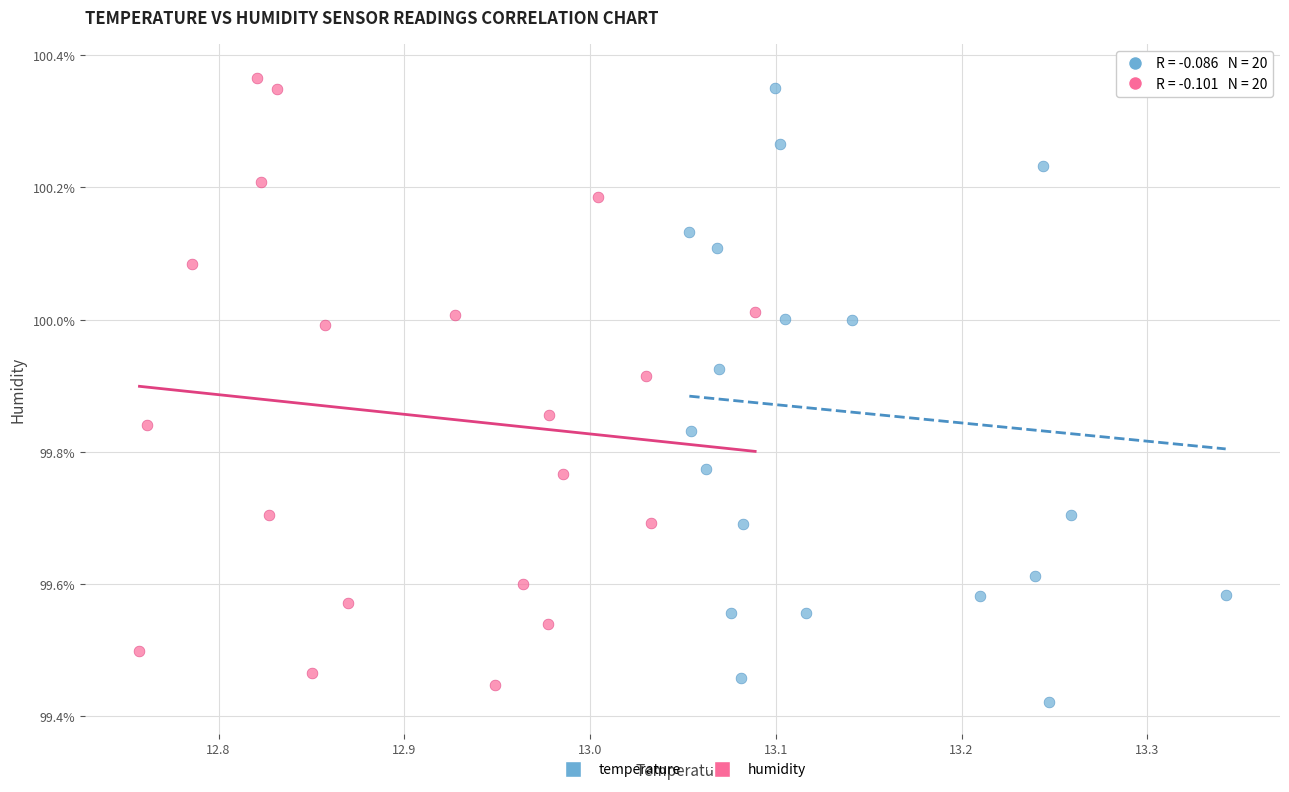

Which series reaches the minimum Y coordinate?

temperature